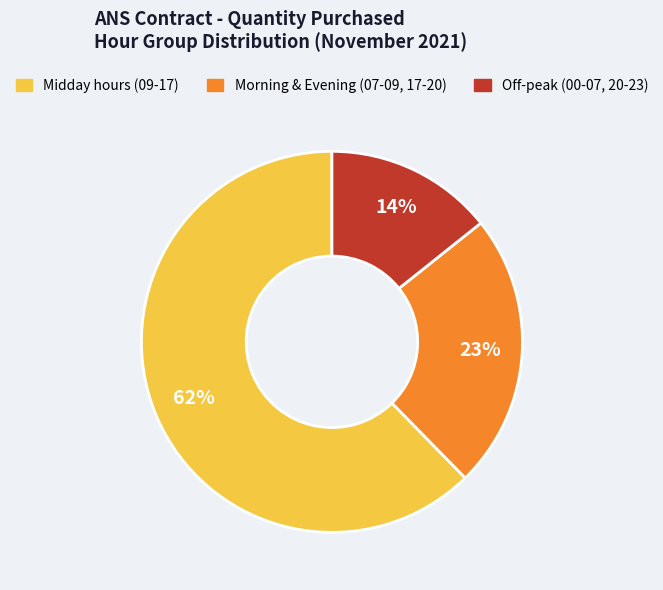

Is there any slice that represents more than half of the pie?

Yes